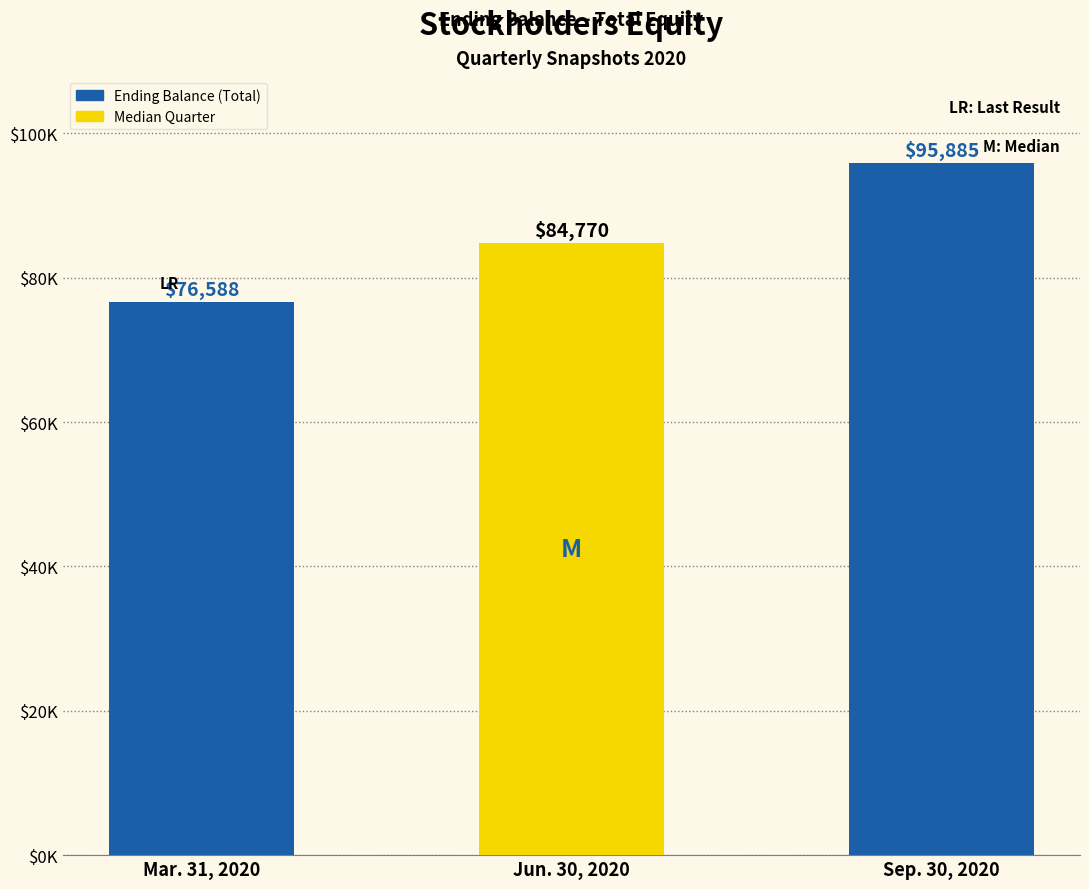

What is the minimum value shown in the chart?

76588